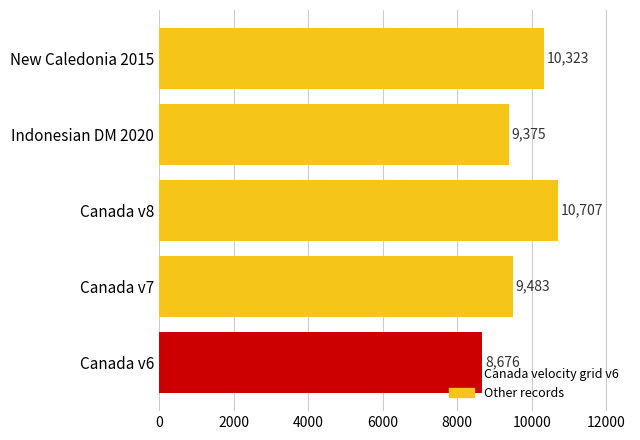

What is the maximum value shown in the chart?

10707